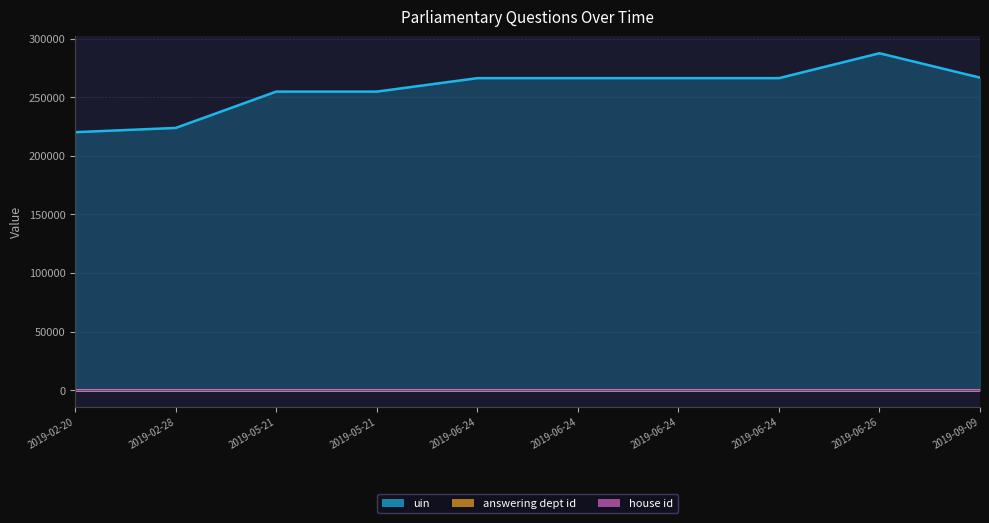

Is the value of house id at 2019-02-28 greater than the value of uin at 2019-06-26?

No